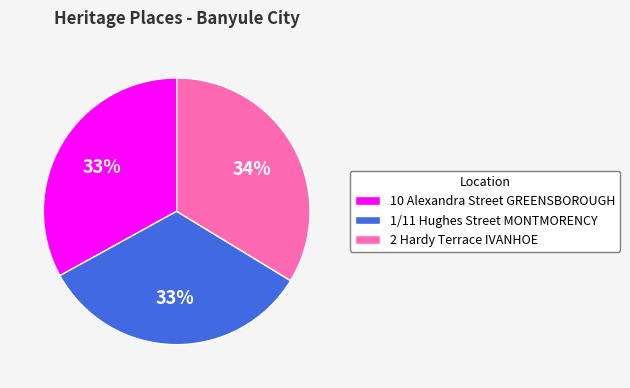

Do 10 Alexandra Street GREENSBOROUGH and 2 Hardy Terrace IVANHOE together represent more than half of the pie?

Yes